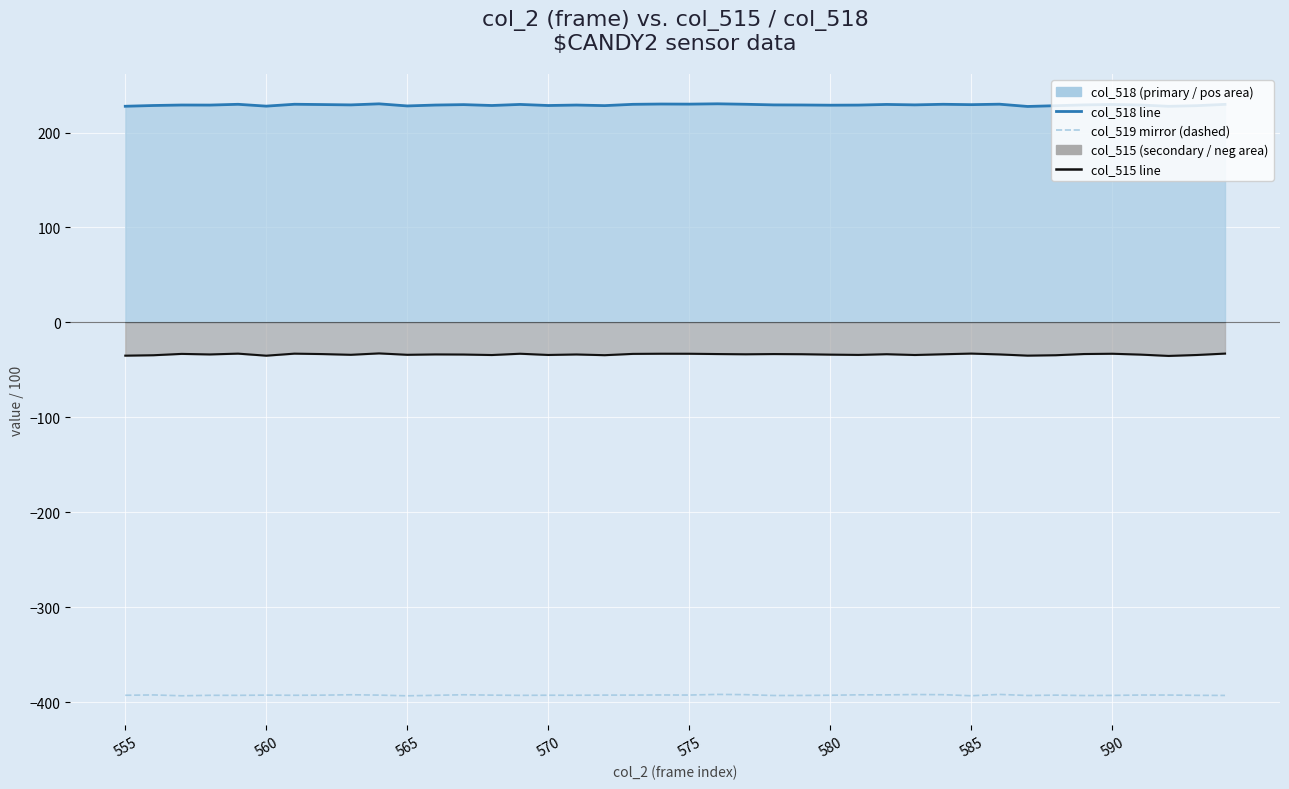

What is the difference between the maximum and minimum values in the col_518 line series?

2.8